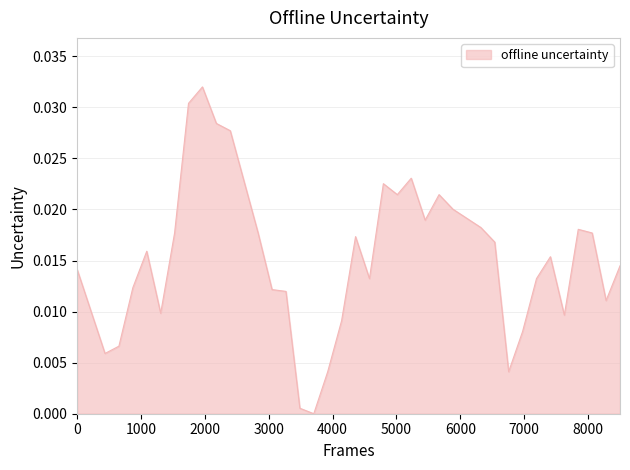

How many series are shown in this chart?

1